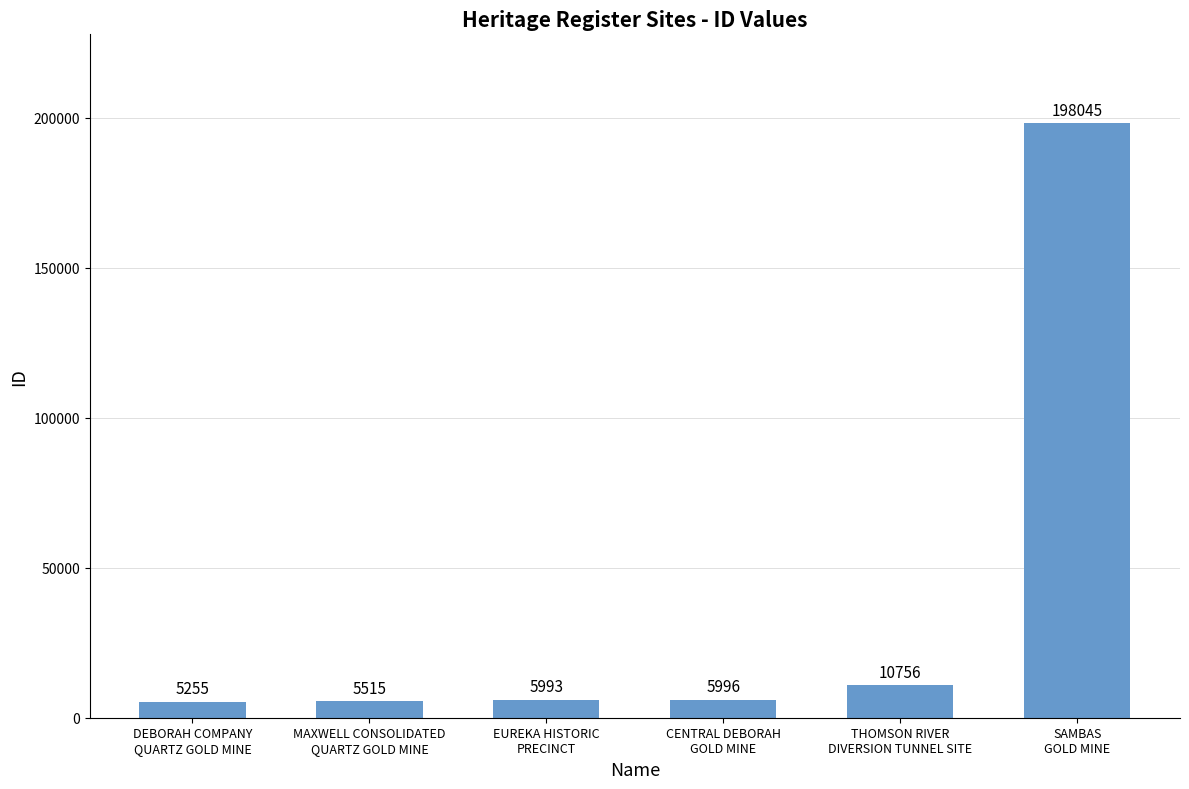

What is the approximate value at CENTRAL DEBORAH
GOLD MINE?

5996